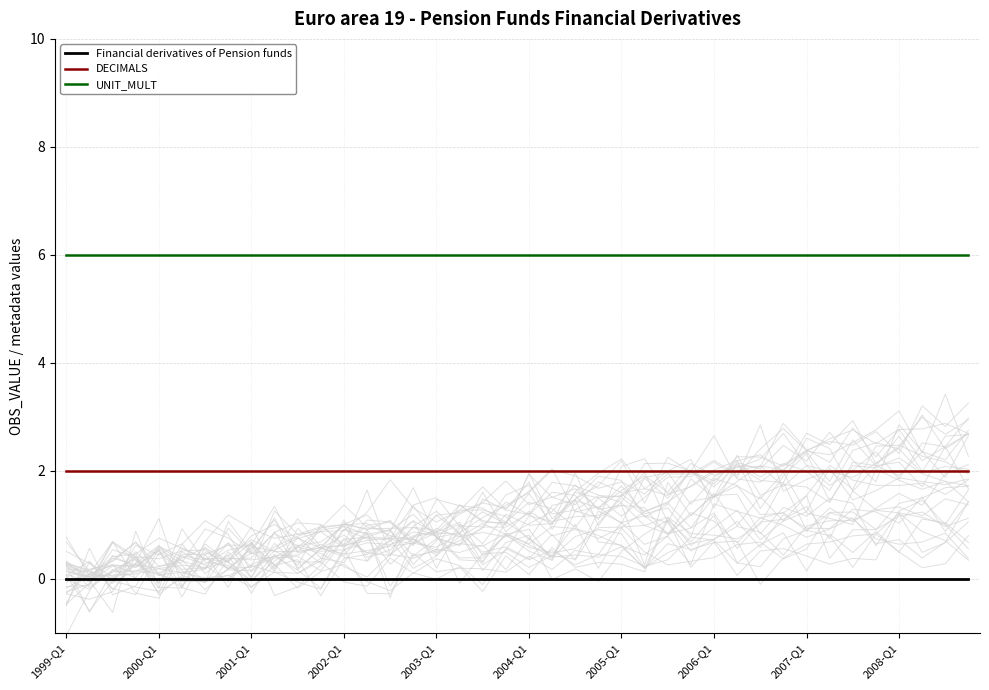

How many lines are shown in the chart?

3